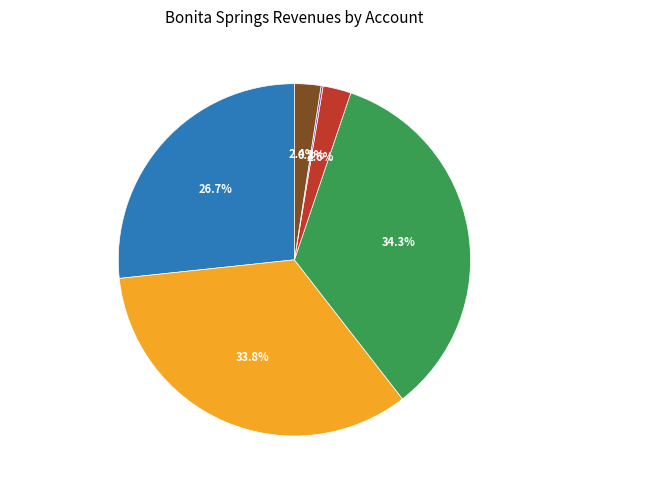

Between Permits, Fees, and Special Assessments and Other, which is larger?

Permits, Fees, and Special Assessments